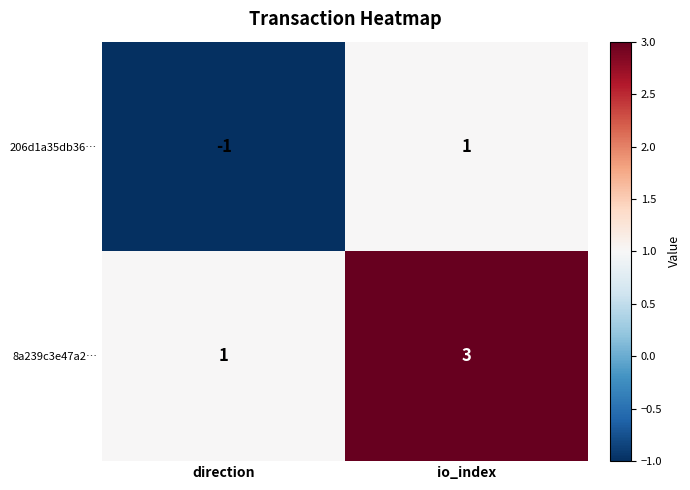

At which category is the sum across all series the highest?

io_index